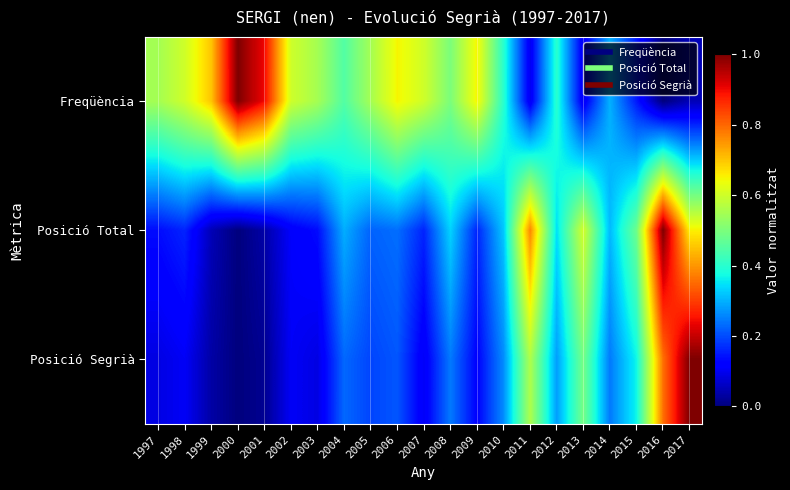

Reading right to left, extract all data points from this chart.

Freqüència: 2017=0.1	2016=0.0	2015=0.1	2014=0.3	2013=0.1	2012=0.4	2011=0.1	2010=0.4	2009=0.7	2008=0.5	2007=0.6	2006=0.7	2005=0.6	2004=0.5	2003=0.6	2002=0.6	2001=0.9	2000=1.0	1999=0.7	1998=0.6	1997=0.6
Posició Total: 2017=0.7	2016=1.0	2015=0.5	2014=0.3	2013=0.6	2012=0.3	2011=0.8	2010=0.3	2009=0.2	2008=0.3	2007=0.2	2006=0.2	2005=0.2	2004=0.3	2003=0.1	2002=0.1	2001=0.0	2000=0.0	1999=0.0	1998=0.2	1997=0.1
Posició Segrià: 2017=1.0	2016=0.8	2015=0.4	2014=0.2	2013=0.5	2012=0.3	2011=0.6	2010=0.3	2009=0.1	2008=0.2	2007=0.1	2006=0.2	2005=0.2	2004=0.2	2003=0.1	2002=0.1	2001=0.0	2000=0.0	1999=0.0	1998=0.1	1997=0.1